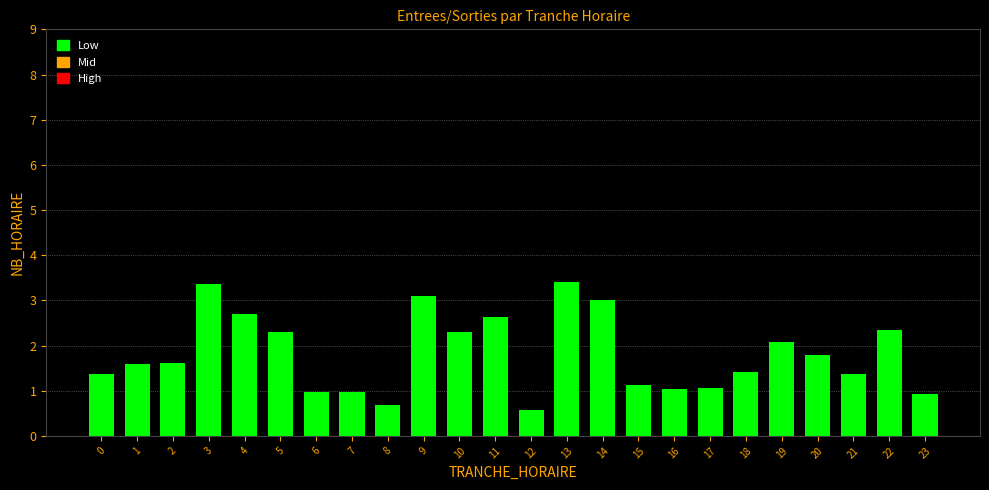

What is the value of the 12th bar from the left?

2.6